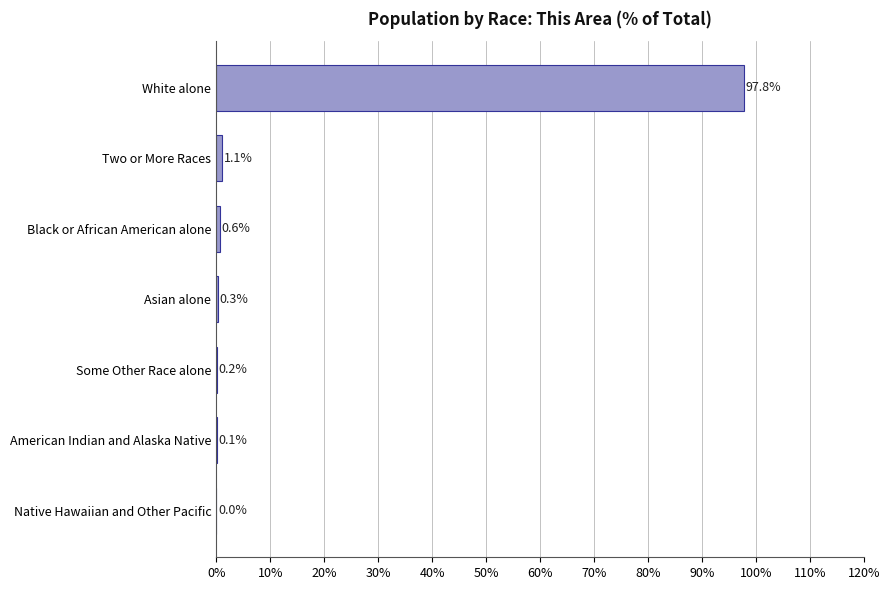

Which category has the highest value across all series?

White alone